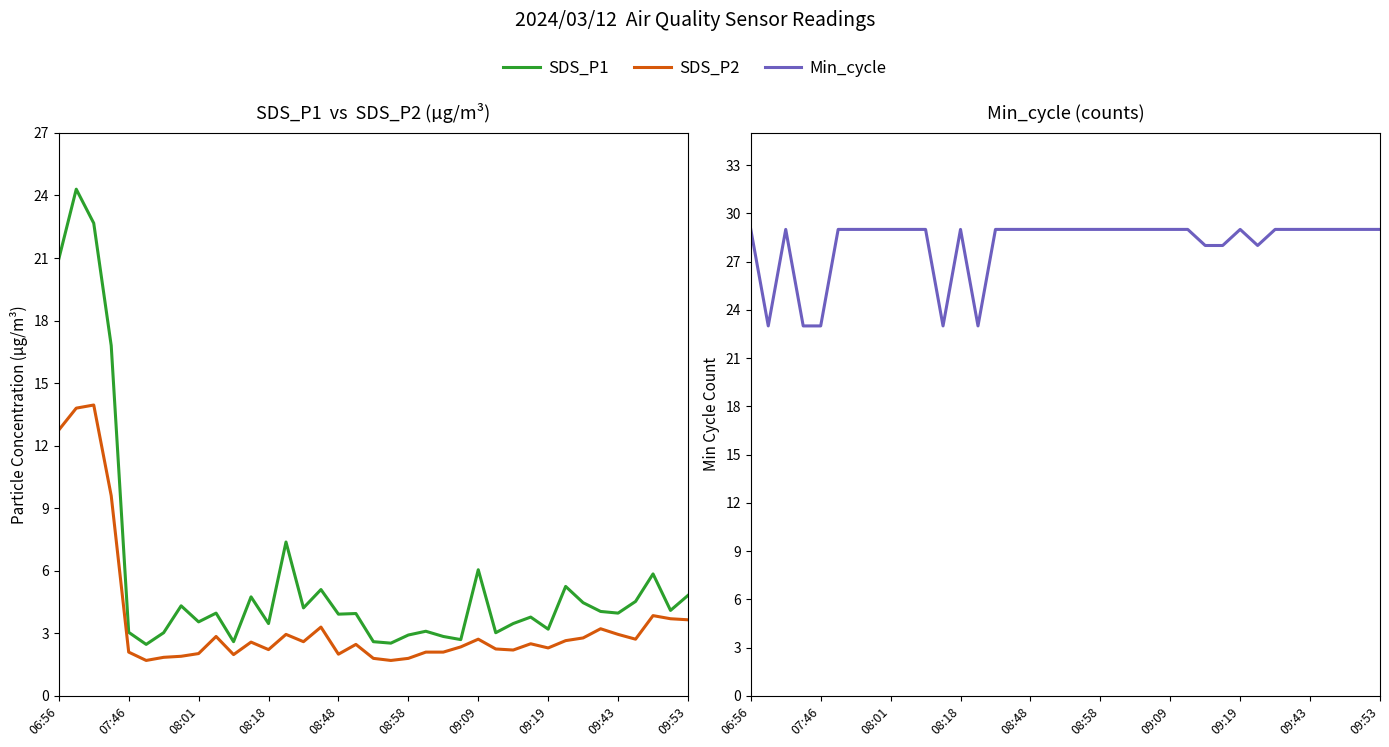

How many interior local valleys does the SDS_P2 series have?

9